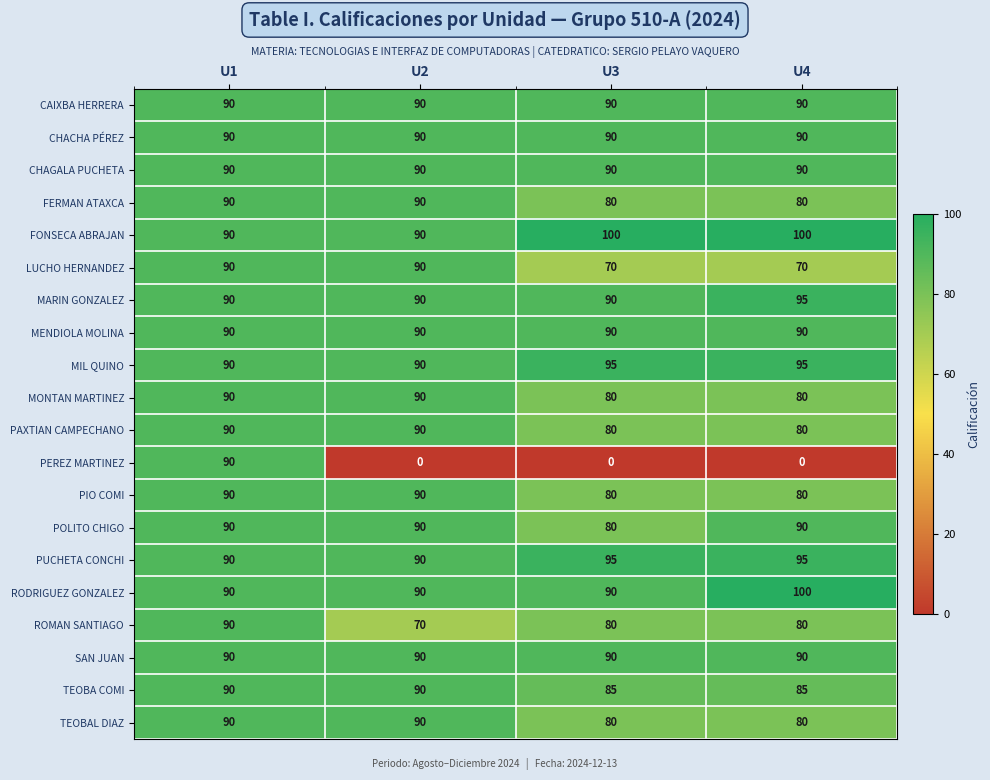

The value of SAN JUAN at U3 is 90. True or false?

True